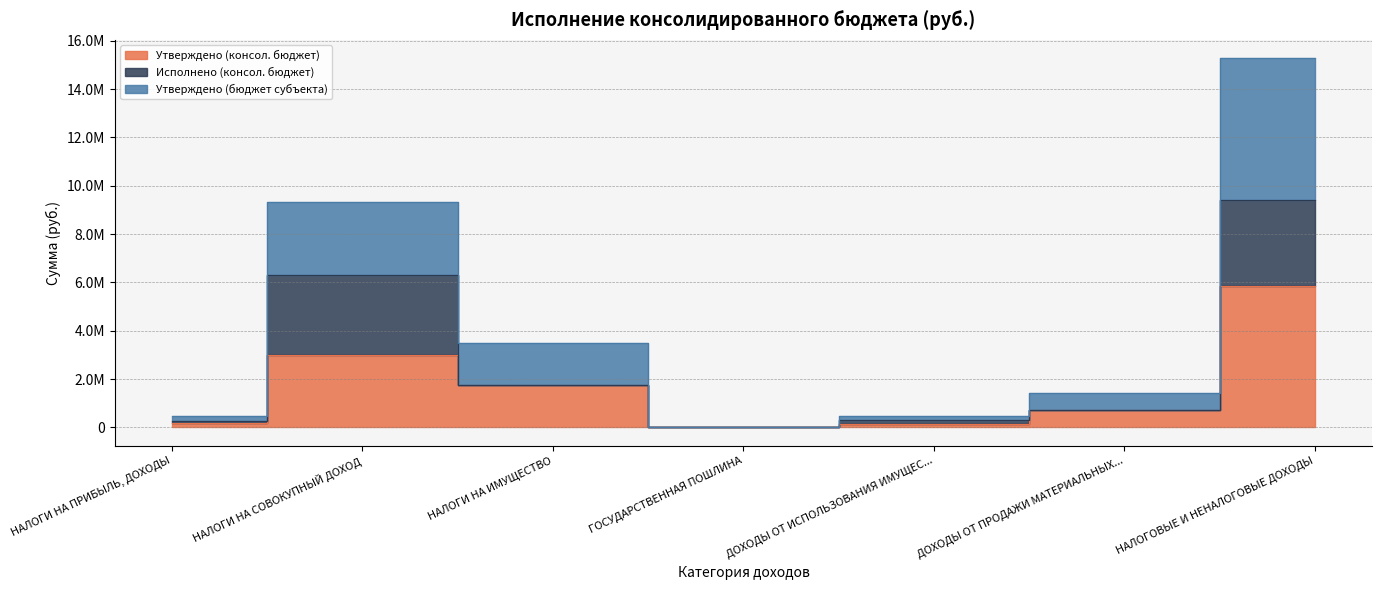

In Утверждено (бюджет субъекта), how many points are lower than both neighbors (excluding endpoints)?

1